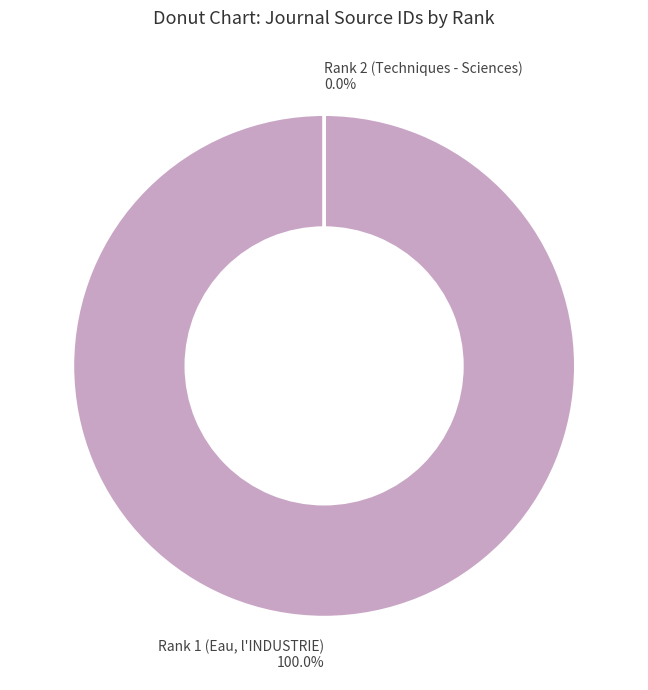

Which slice is the largest?

Rank 1 (Eau, l'INDUSTRIE)